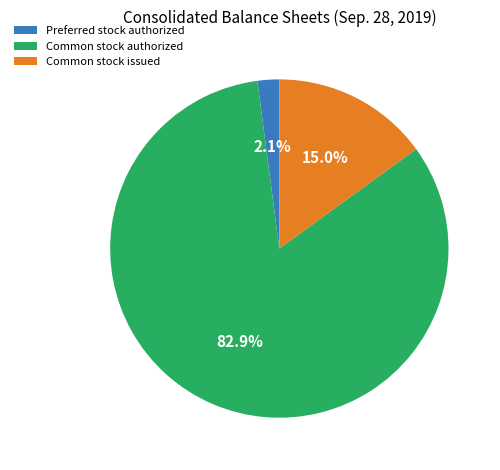

Rank the categories by value from highest to lowest.

Common stock authorized, Common stock issued, Preferred stock authorized